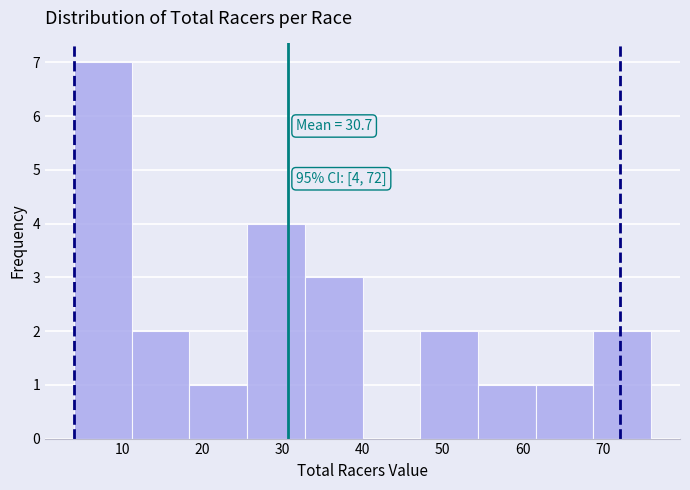

Over which range of the x-axis is the bar tallest?

4.0 to 11.2